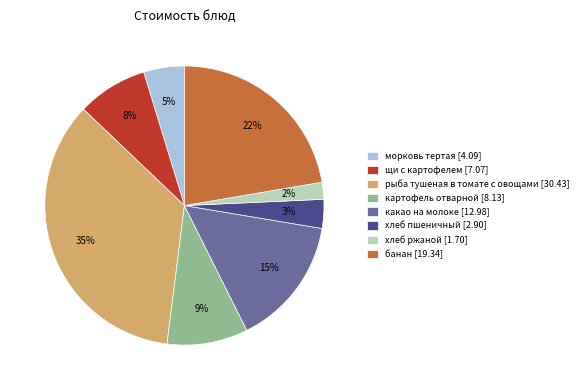

The рыба тушеная в томате с овощами slice represents 48% of the pie. True or false?

False